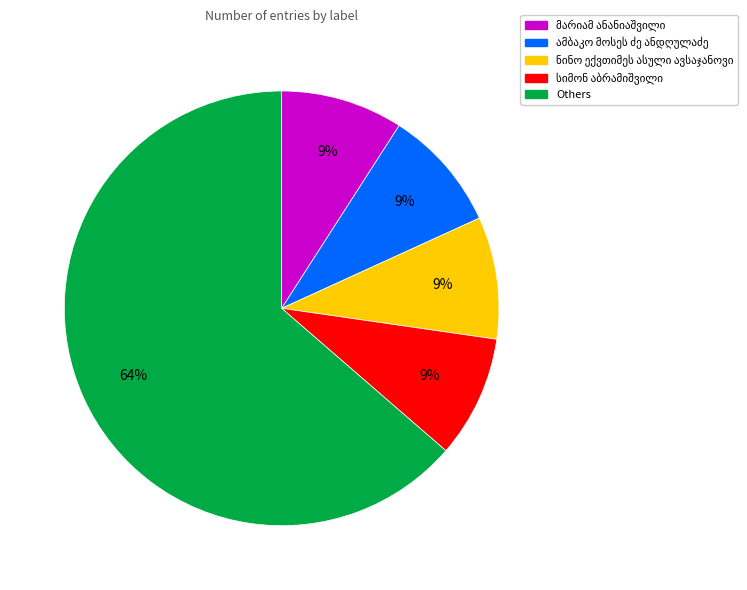

Is there any slice that represents more than half of the pie?

Yes